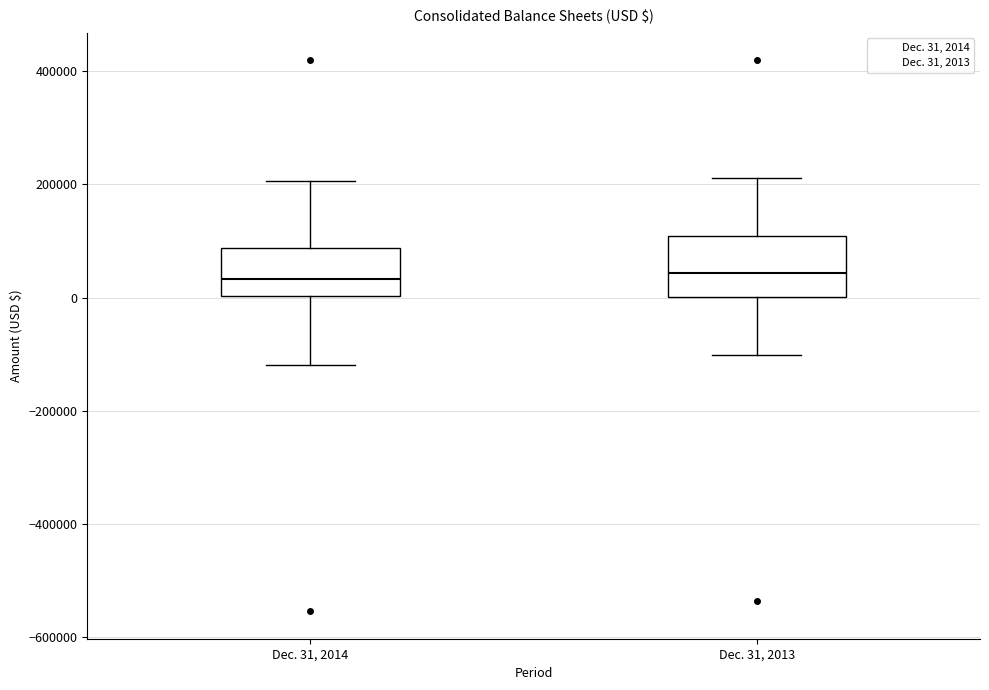

Reading left to right, transcribe this box plot: for each box, give where its median line is, the range the box spans, and where its two whiskers end, as read against the y-axis. The values are not printed on the chart, so give them approximately, as read against the axis.

Dec. 31, 2014: median 40000, box 0 to 80000, whiskers -120000 to 200000
Dec. 31, 2013: median 40000, box 0 to 100000, whiskers -100000 to 220000